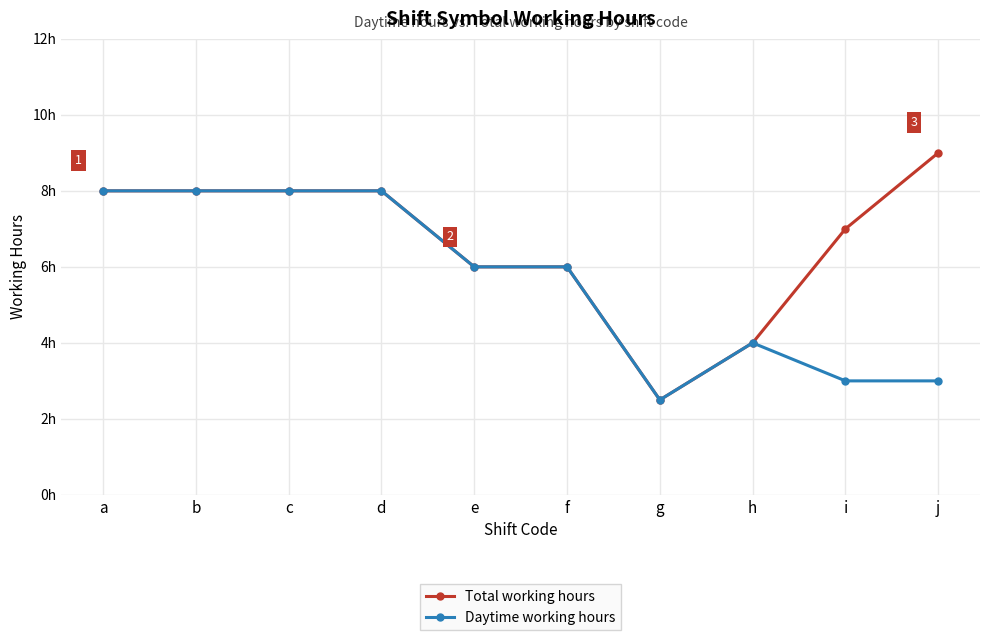

The Daytime working hours series shows 1.2 at g. True or false?

False